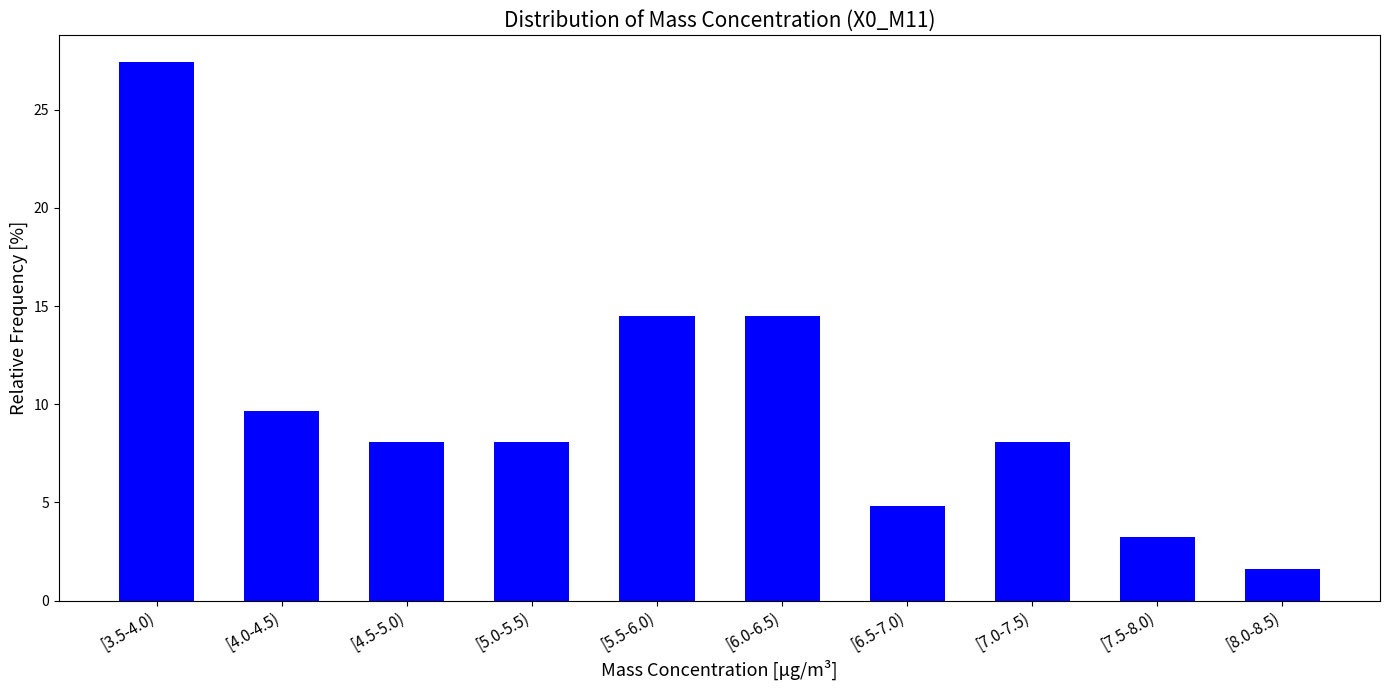

Reading right to left, transcribe all the data shown in this chart.

1.6	3.2	8.1	4.8	14.5	14.5	8.1	8.1	9.7	27.4